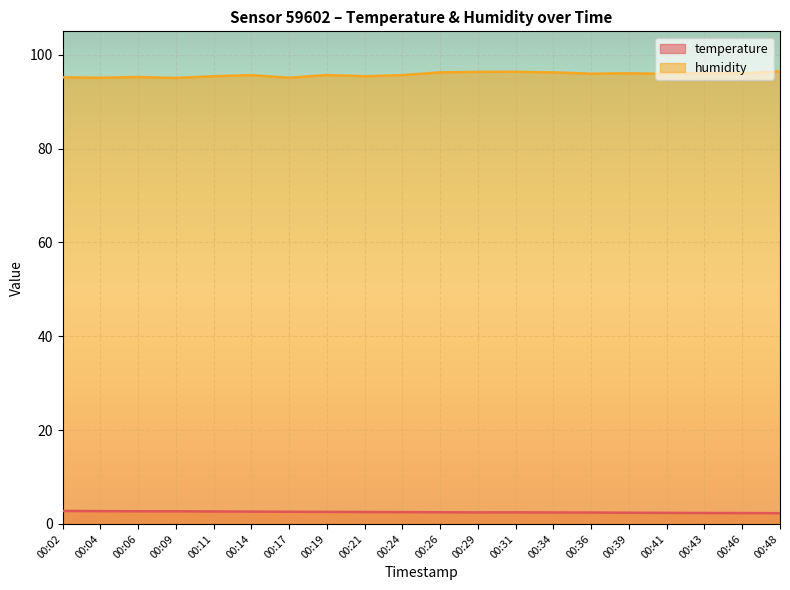

True or false: humidity and temperature cross at least once.

False